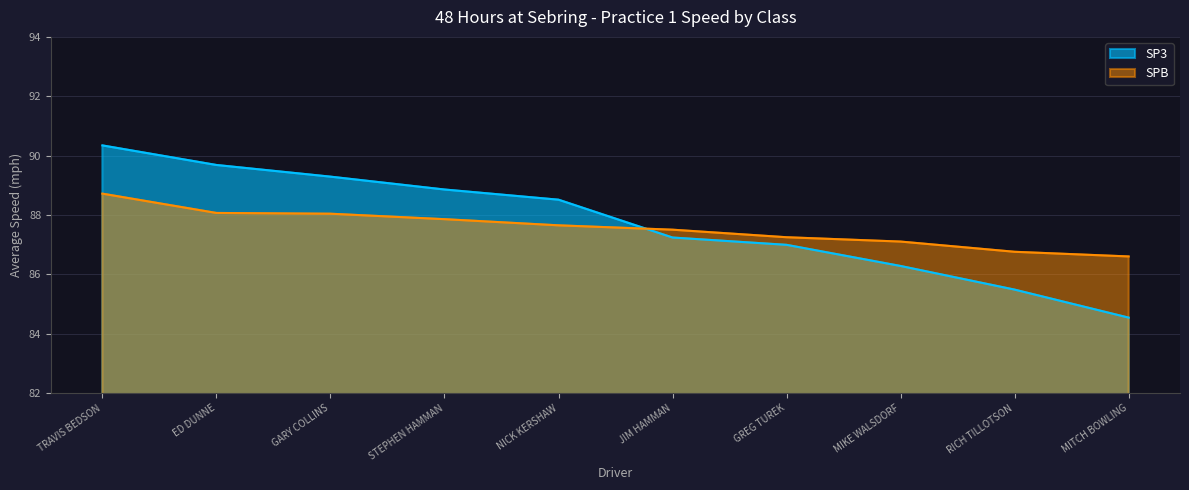

Rank the categories by SP3 value from lowest to highest.

MITCH BOWLING, RICH TILLOTSON, MIKE WALSDORF, GREG TUREK, JIM HAMMAN, NICK KERSHAW, STEPHEN HAMMAN, GARY COLLINS, ED DUNNE, TRAVIS BEDSON